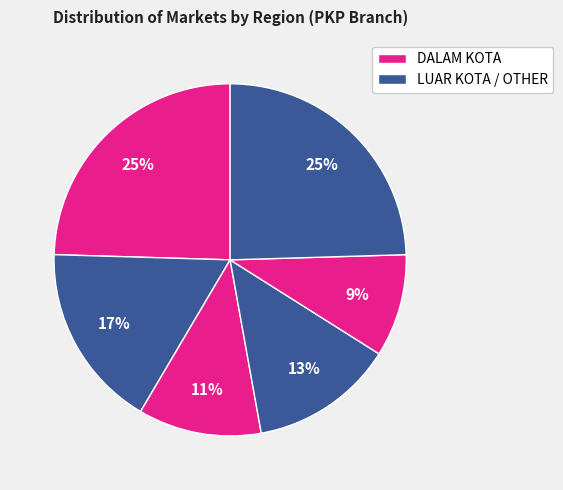

How many slices are in this pie chart?

6